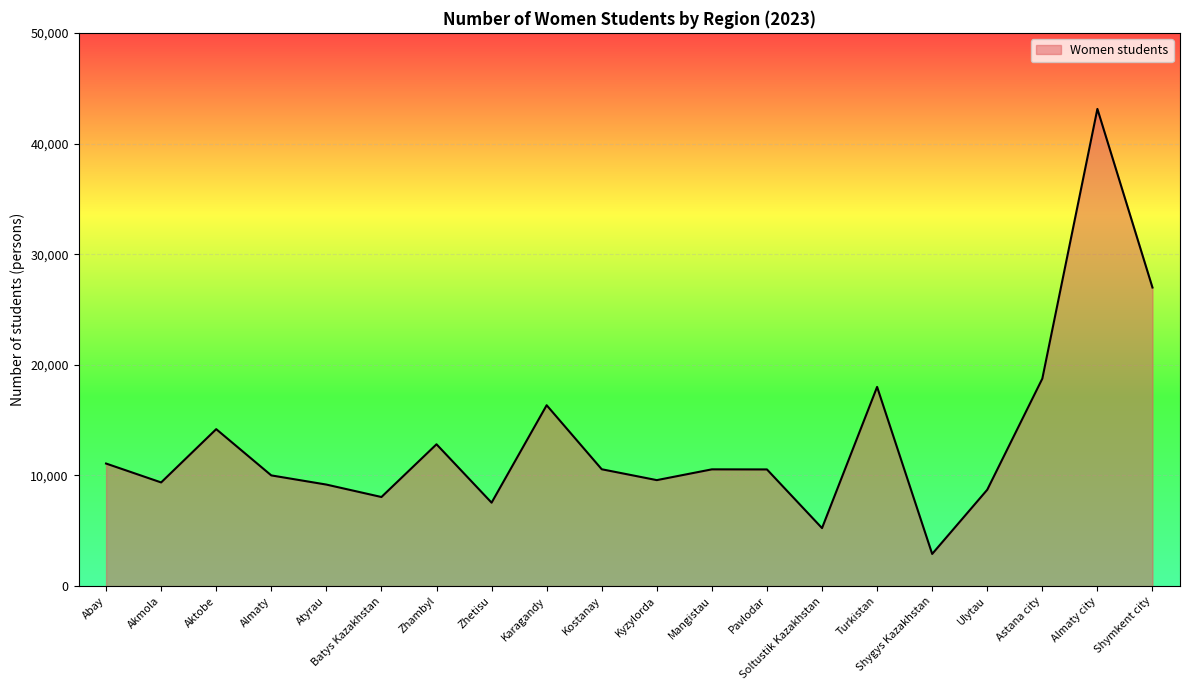

Does the chart have visible grid lines?

Yes